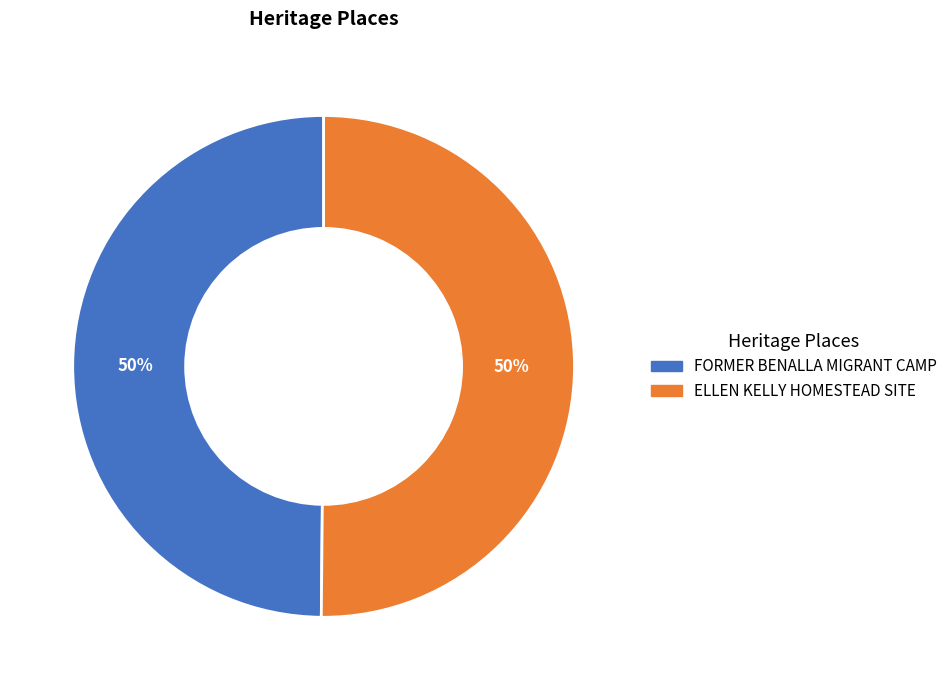

What percentage is the FORMER BENALLA MIGRANT CAMP slice, to the nearest percent?

50%